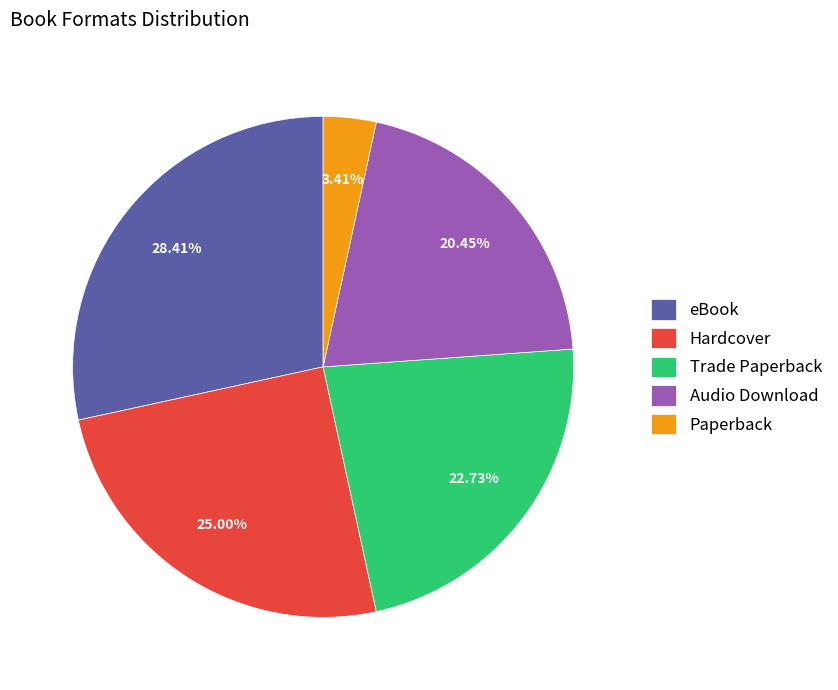

What is the ratio of the value at Hardcover to the value at eBook?

0.9